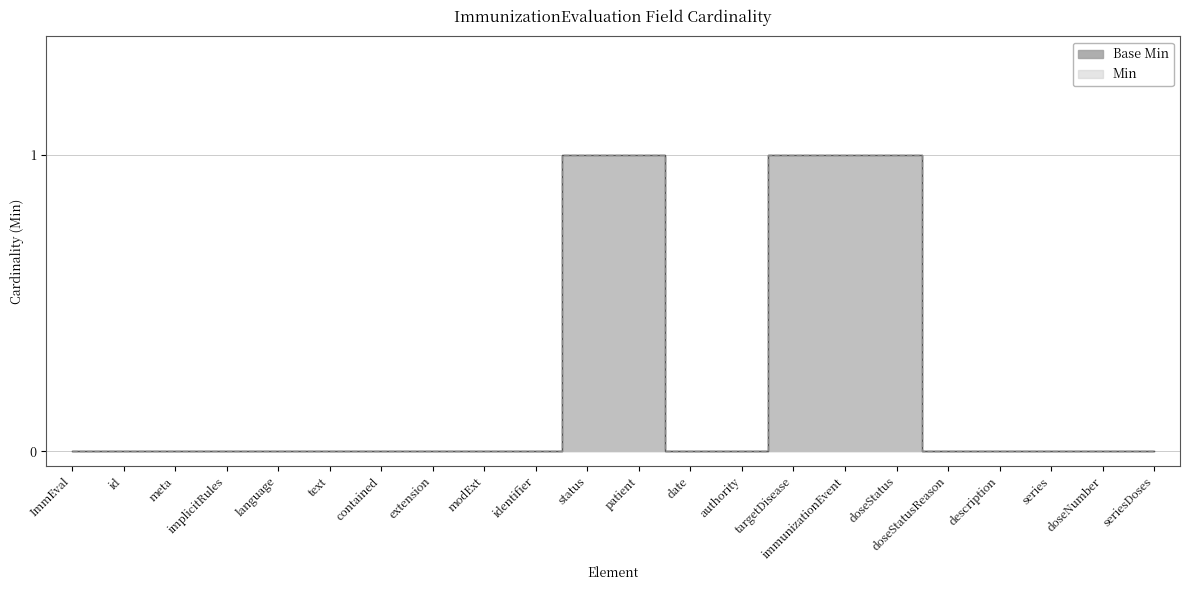

The value of Base Min at contained is 0. True or false?

True